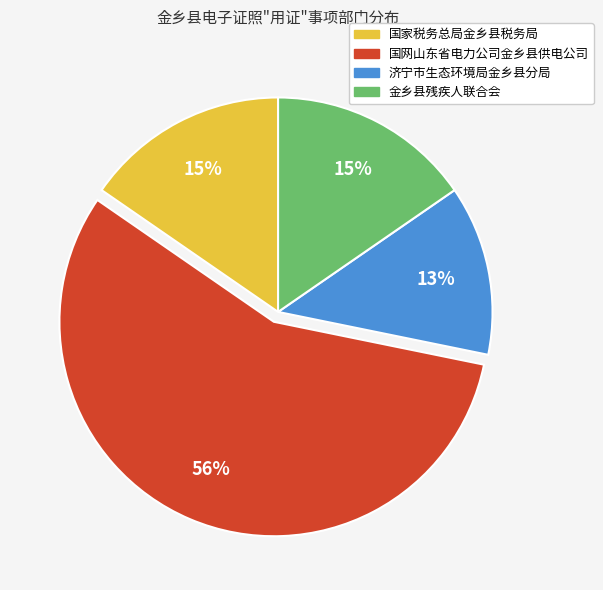

To the nearest percent, what is the average slice percentage?

25%